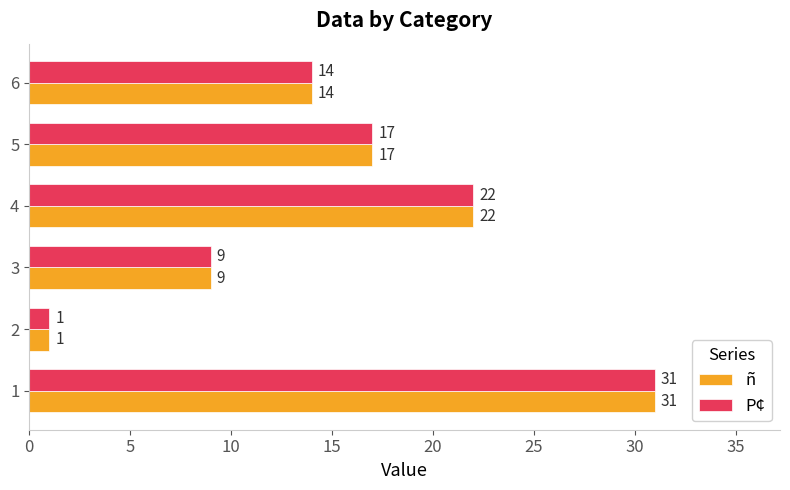

List the labels in order of ñ value, smallest first.

2, 3, 6, 5, 4, 1